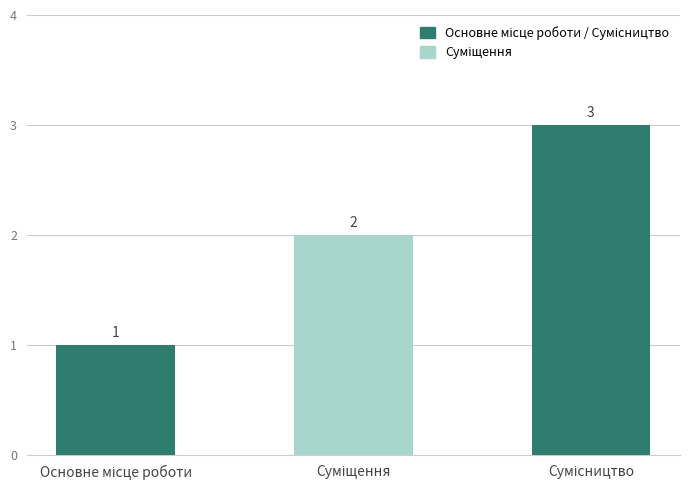

What is the greatest value displayed?

3